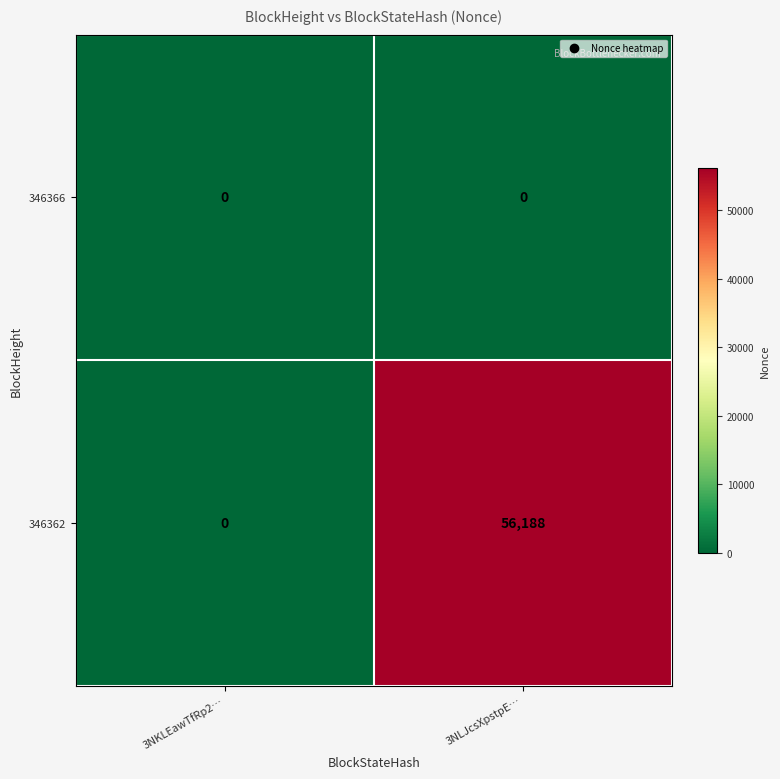

Which category has the highest value in the 346362 series?

3NLJcsXpstpE…